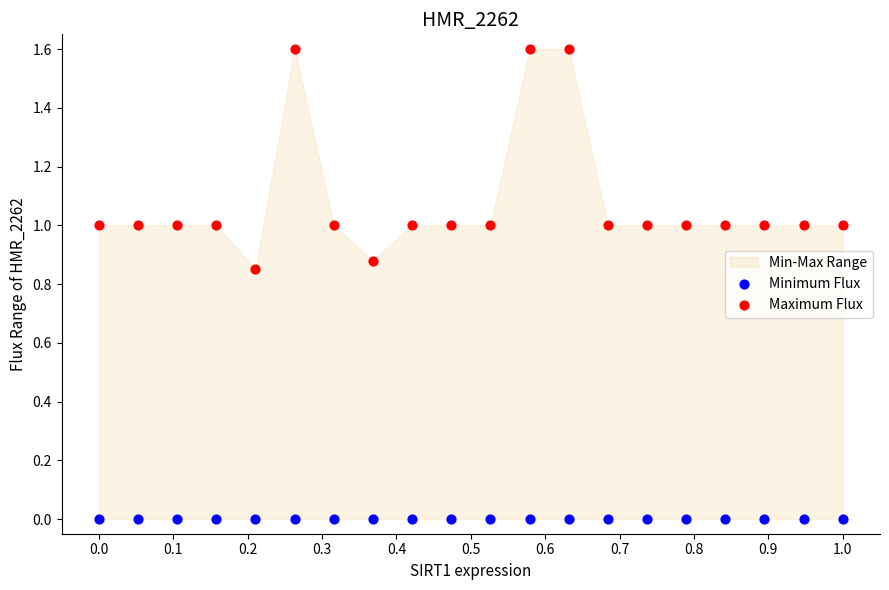

Which series reaches the minimum Y coordinate?

Minimum Flux